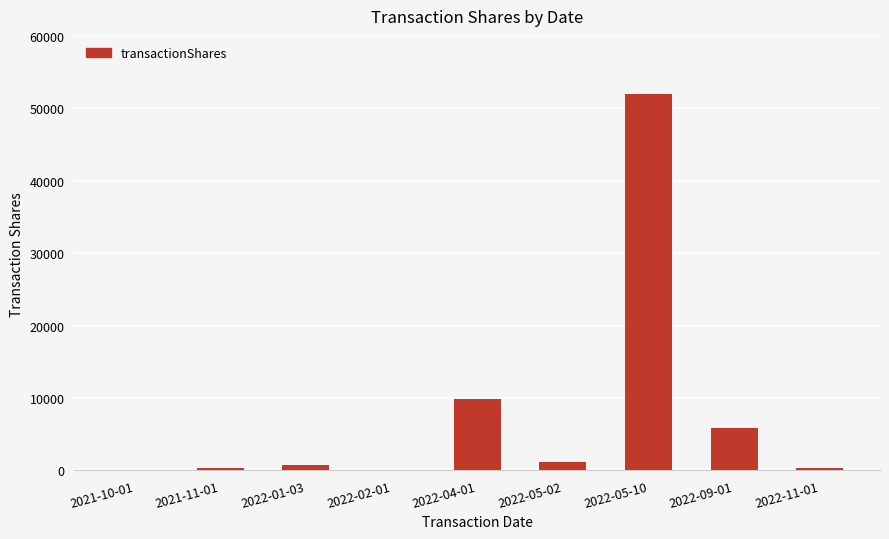

The value at 2022-05-10 is 30930. True or false?

False